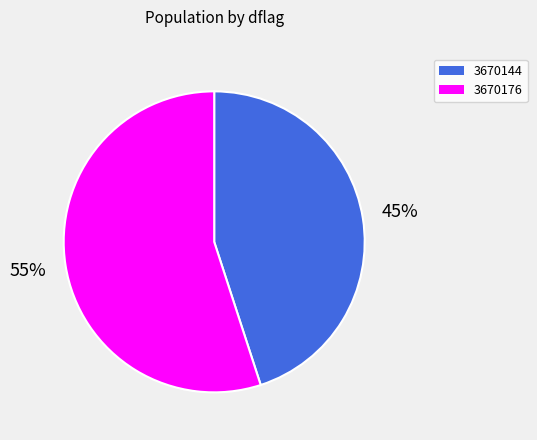

What percentage is the 3670144 slice, to the nearest percent?

45%